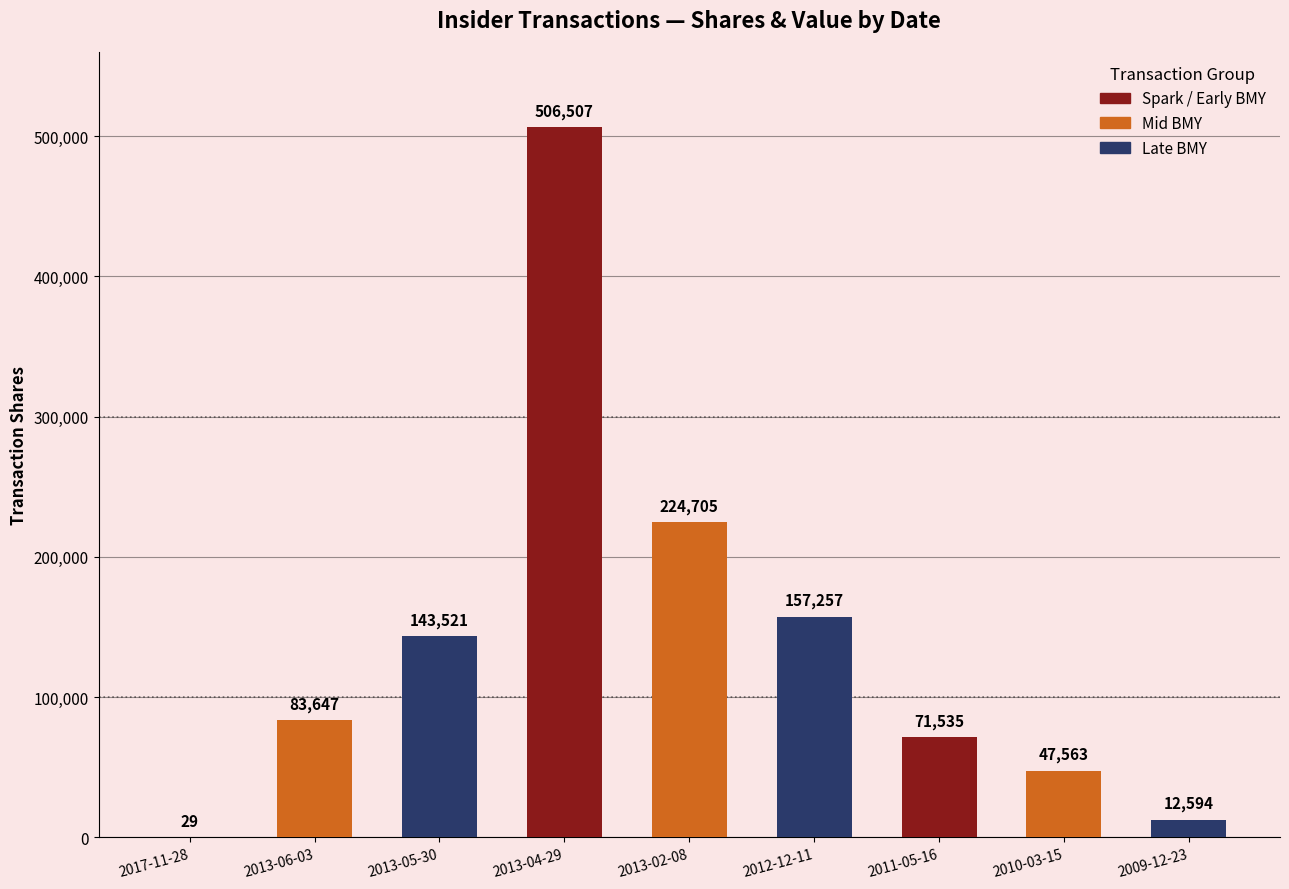

Where is the data nearest to the value 253268?

2013-02-08